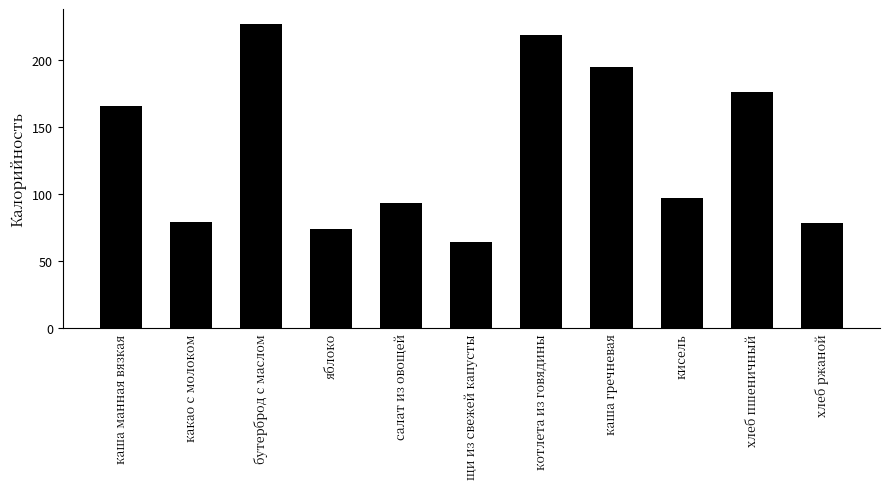

Read the value at какао с молоком.

79.0